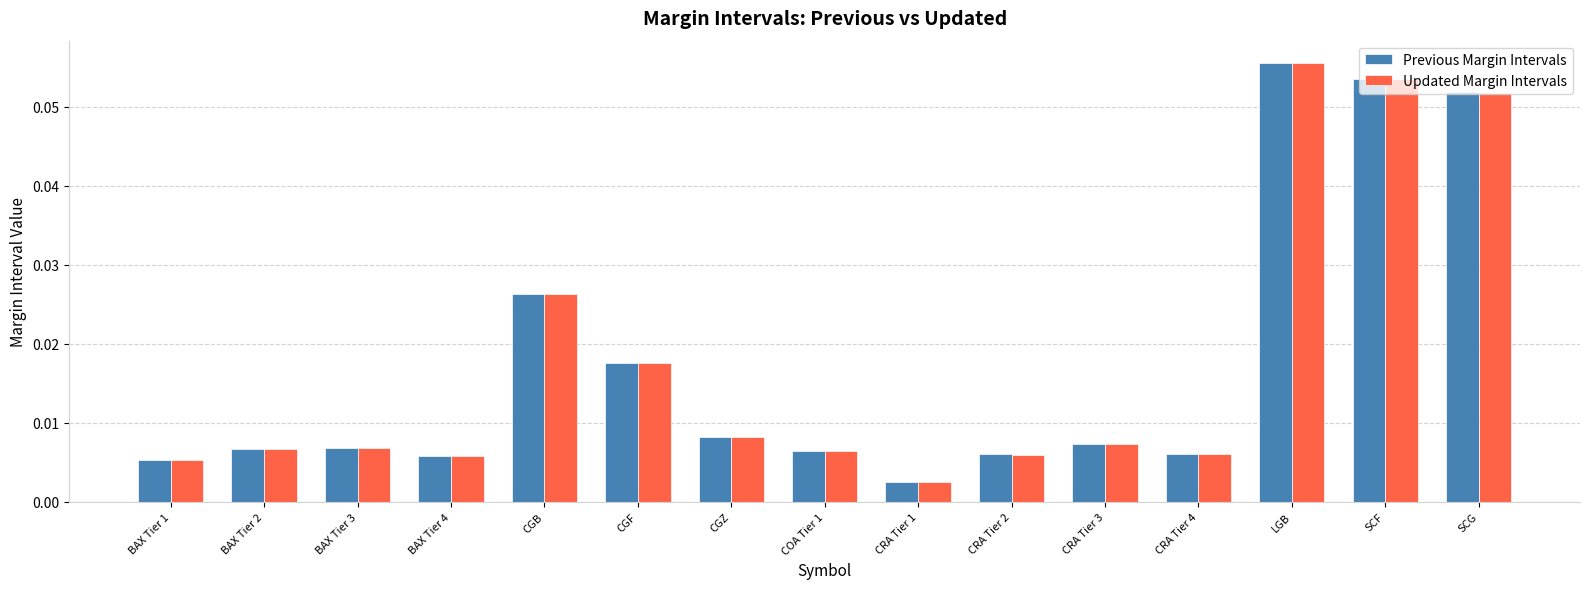

What is the sum of all Updated Margin Intervals values?

0.3